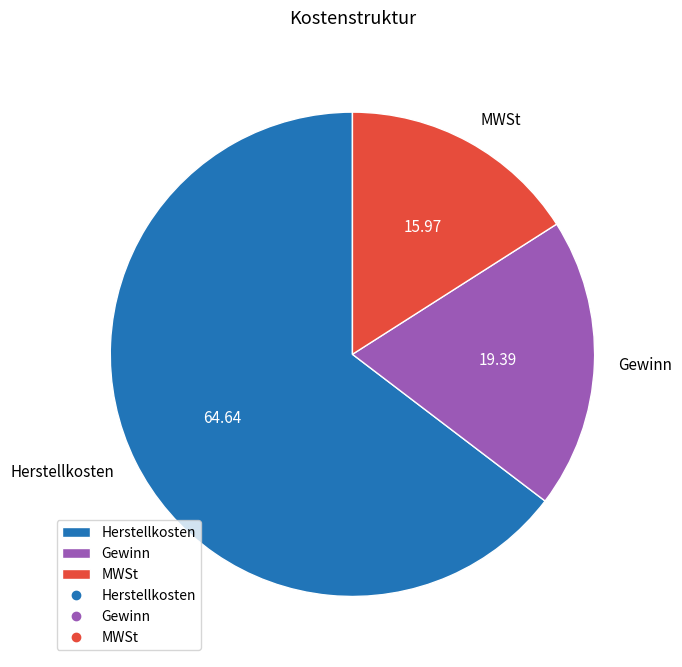

Is the sum of Herstellkosten and MWSt greater than half?

Yes